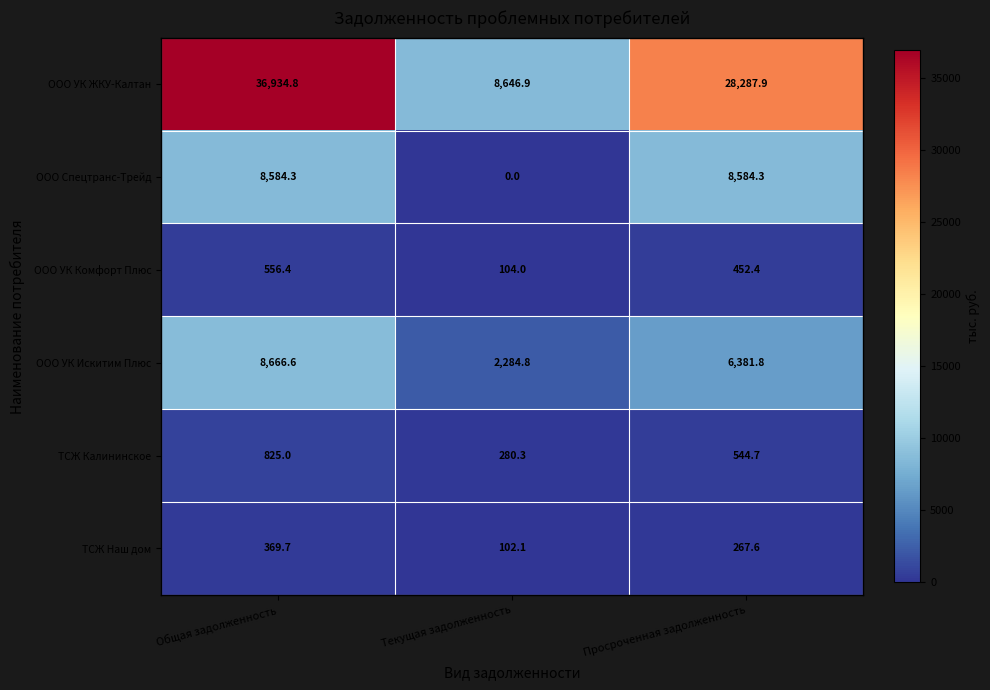

What is the greatest value displayed?

36934.8